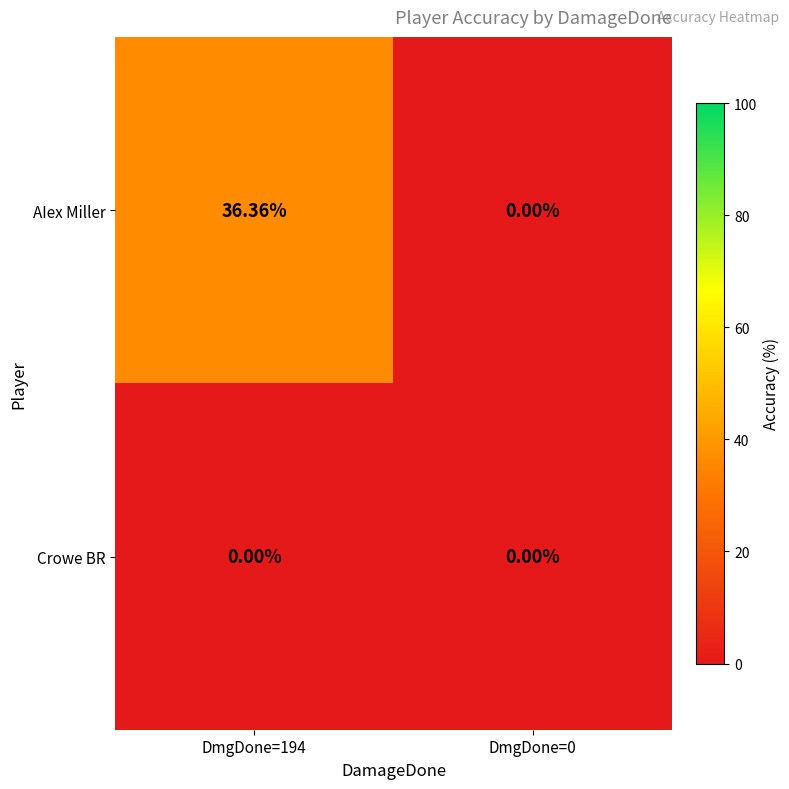

What is the difference between the highest and lowest values at DmgDone=194?

36.4